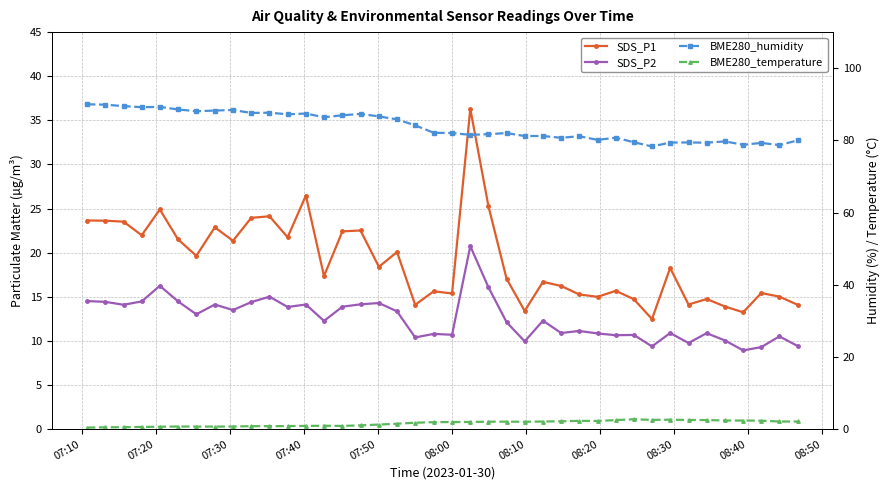

How many data points in SDS_P2 are less than 12?

18